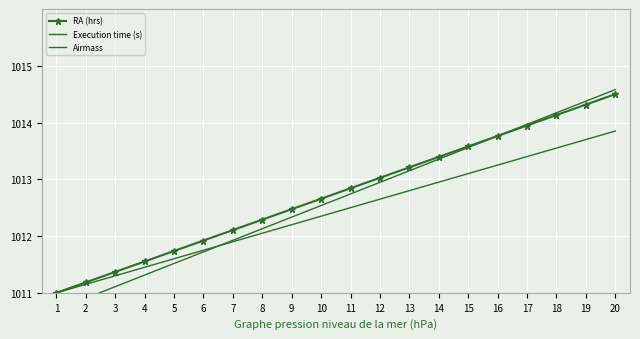

The value of Execution time (s) at 5 is 1011.5. True or false?

True